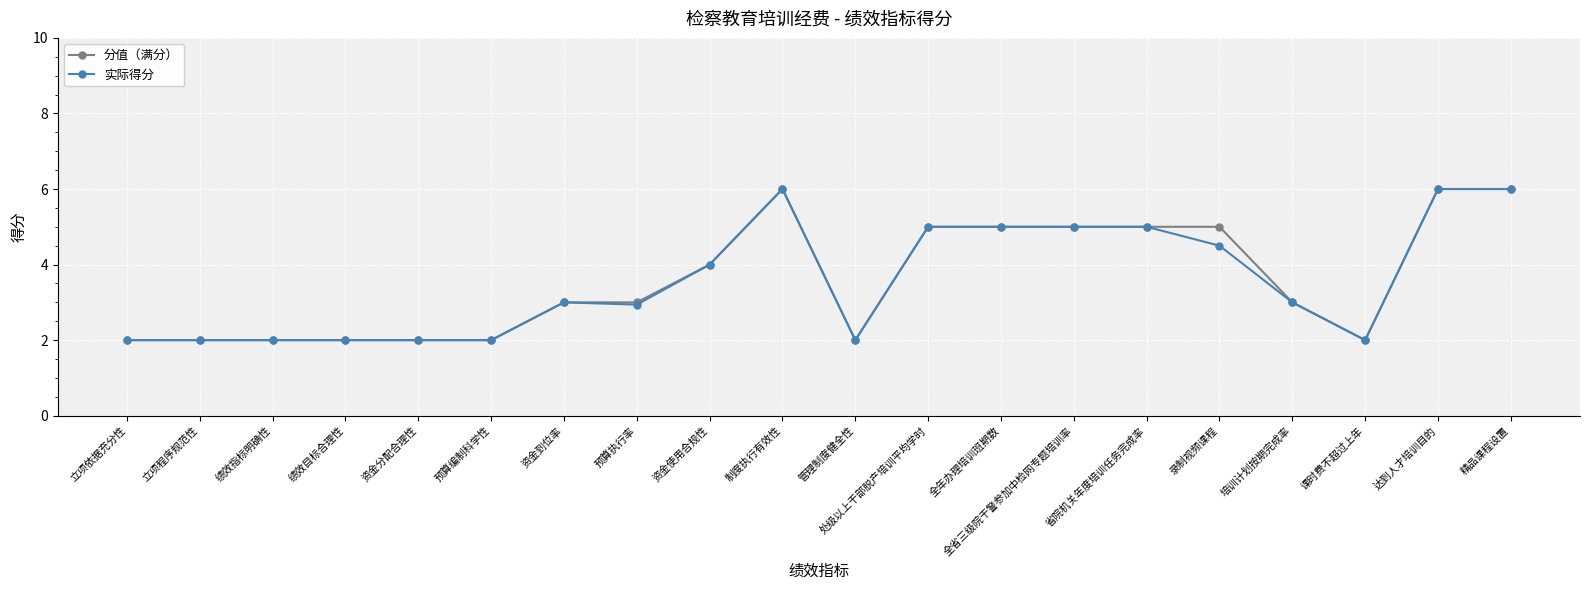

True or false: 分值（满分） has a value of 2.7 at 绩效目标合理性.

False